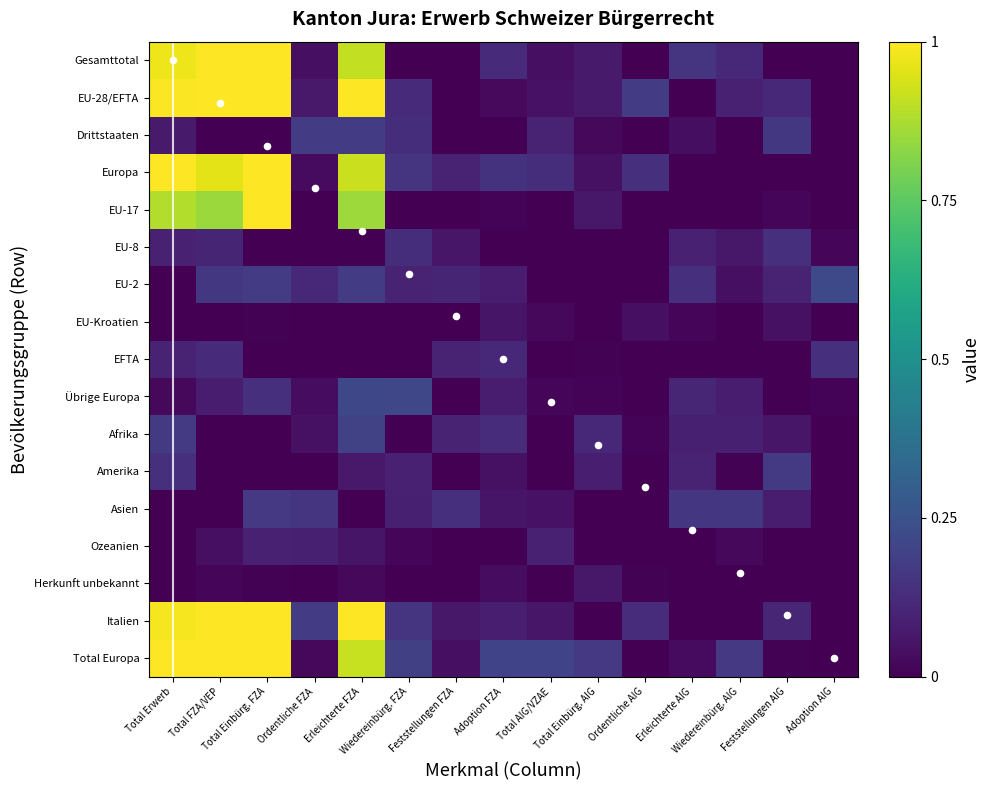

List the series in order of their peak value, highest first.

diagonal, Gesamttotal, EU-28/EFTA, Europa, EU-17, Italien, Total Europa, EU-2, Übrige Europa, Afrika, Drittstaaten, Amerika, Asien, EU-8, EFTA, Ozeanien, Herkunft unbekannt, EU-Kroatien